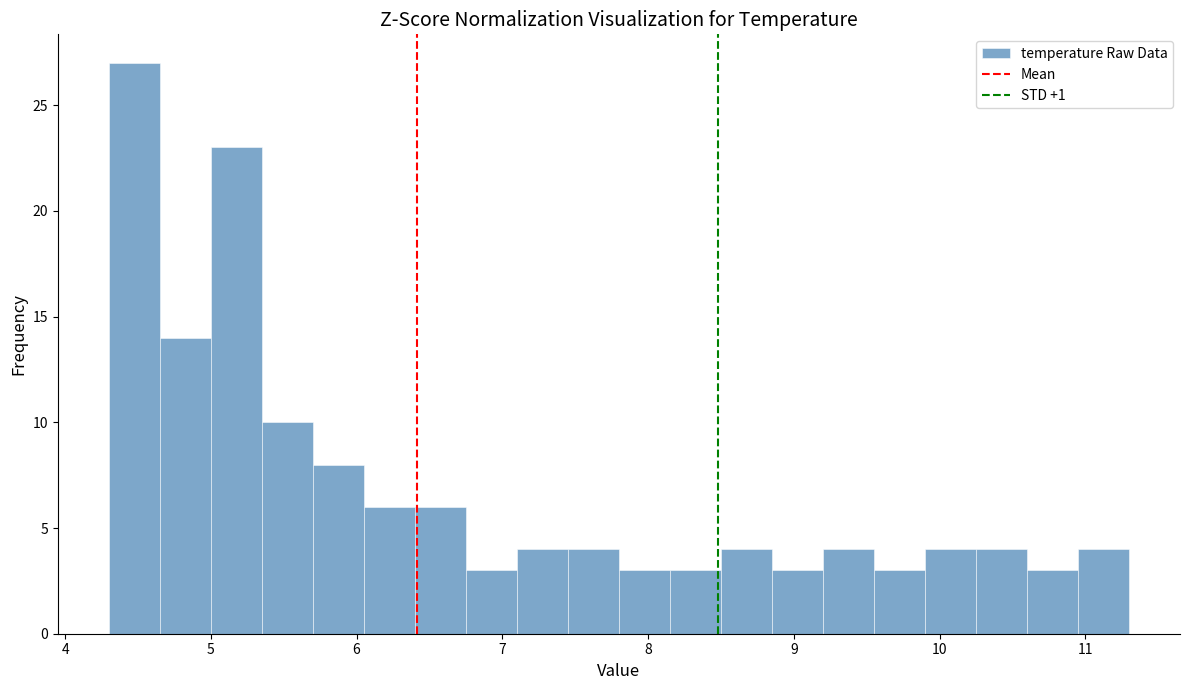

Around what value on the x-axis is the tallest bar? Give the approximate position of its centre, as read against the axis.

4.5